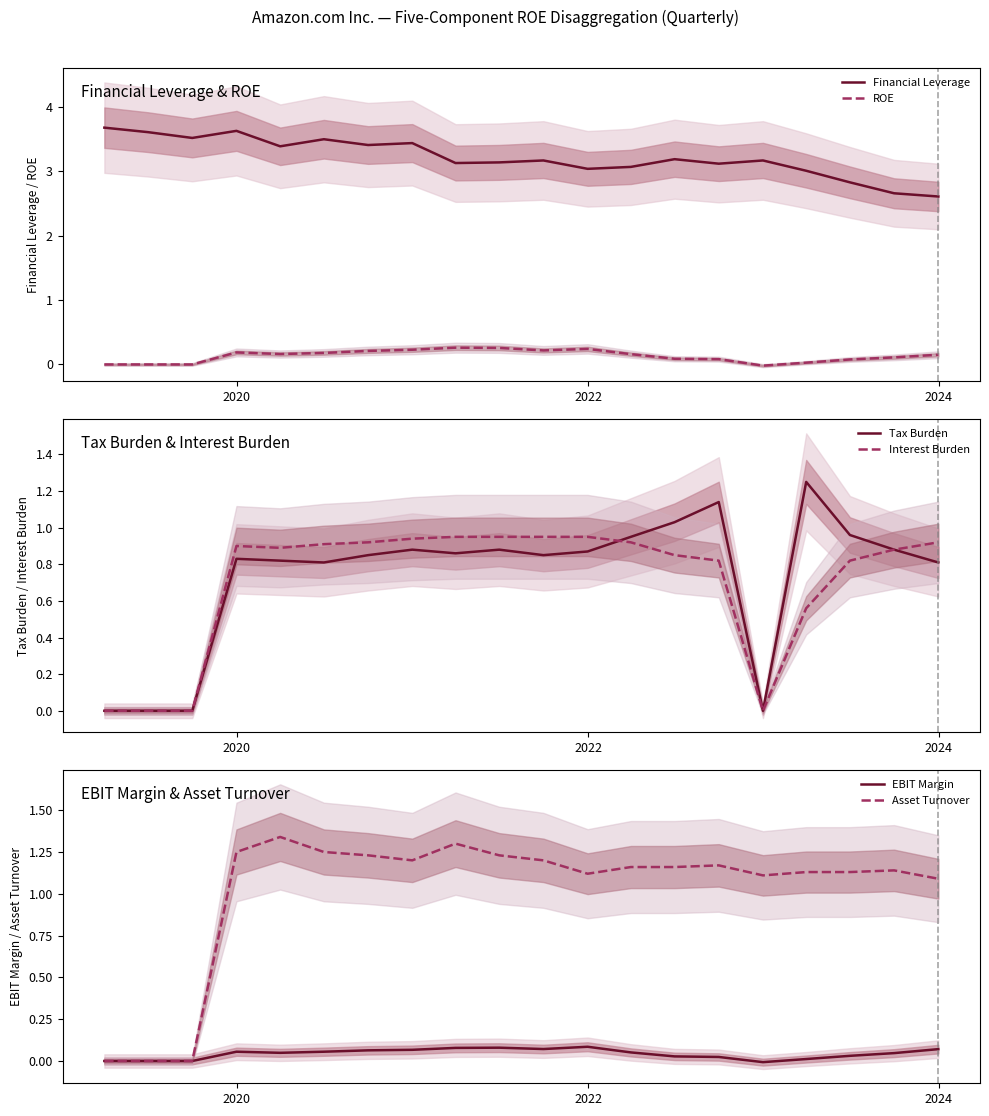

Which series has the largest range (max minus min)?

Asset Turnover